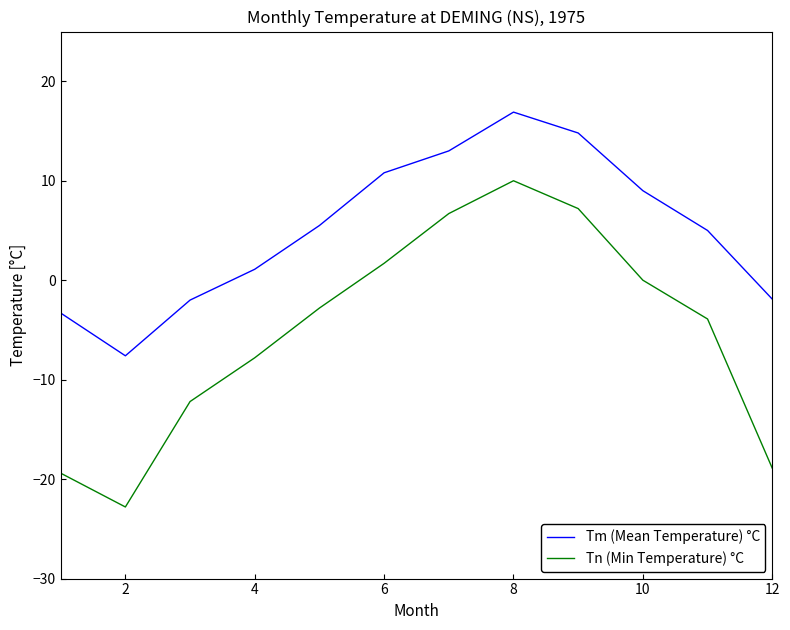

Does the chart display data point markers on the line(s)?

No